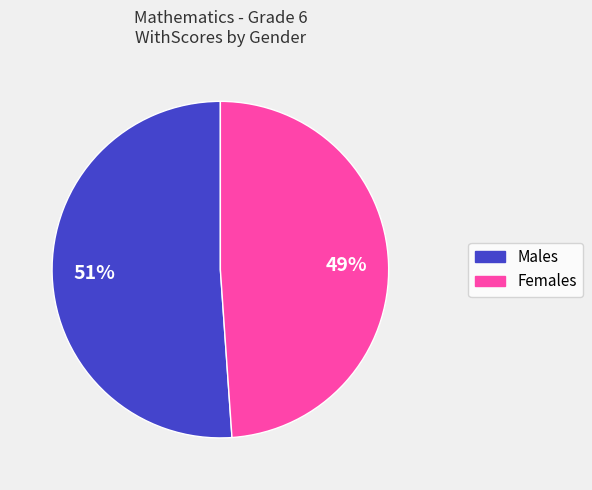

How many segments does this pie chart have?

2